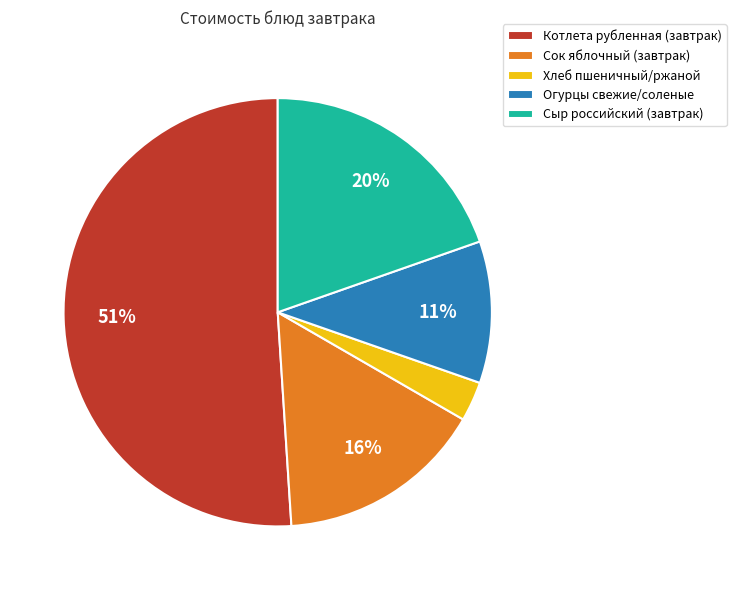

Combined, do Хлеб пшеничный/ржаной and Котлета рубленная (завтрак) account for over 50%?

Yes